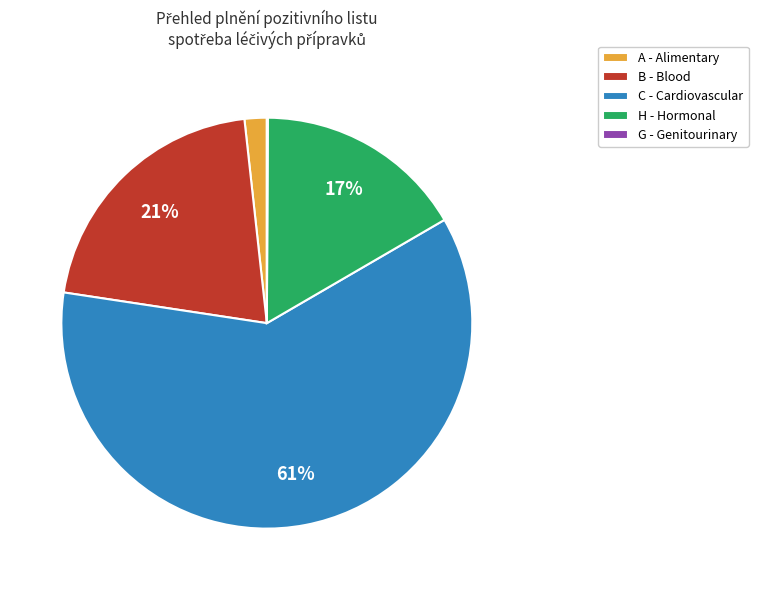

To the nearest percent, what percentage of the pie is B - Blood?

21%